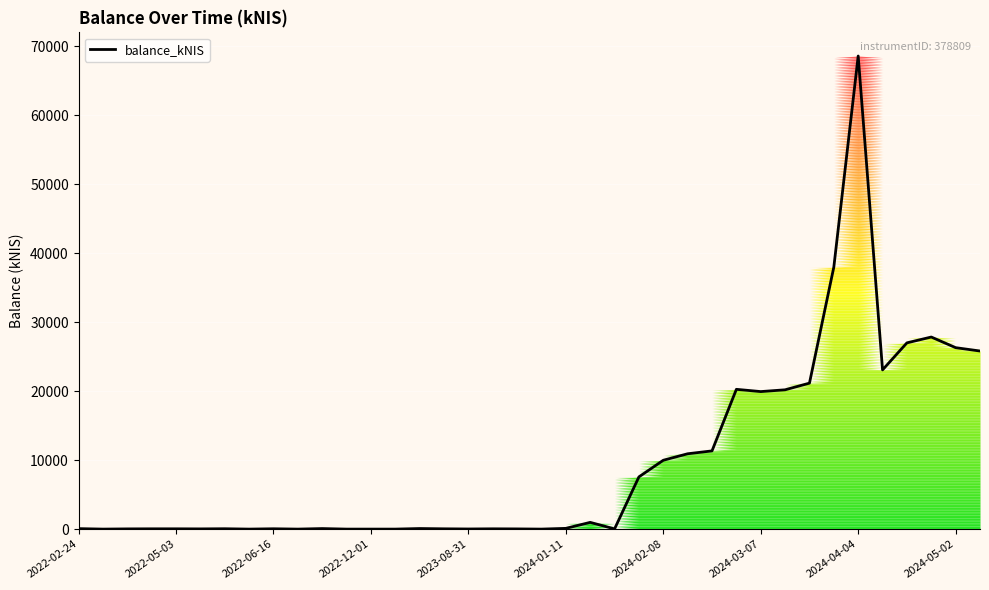

What is the difference between the maximum and minimum values?

68575.6